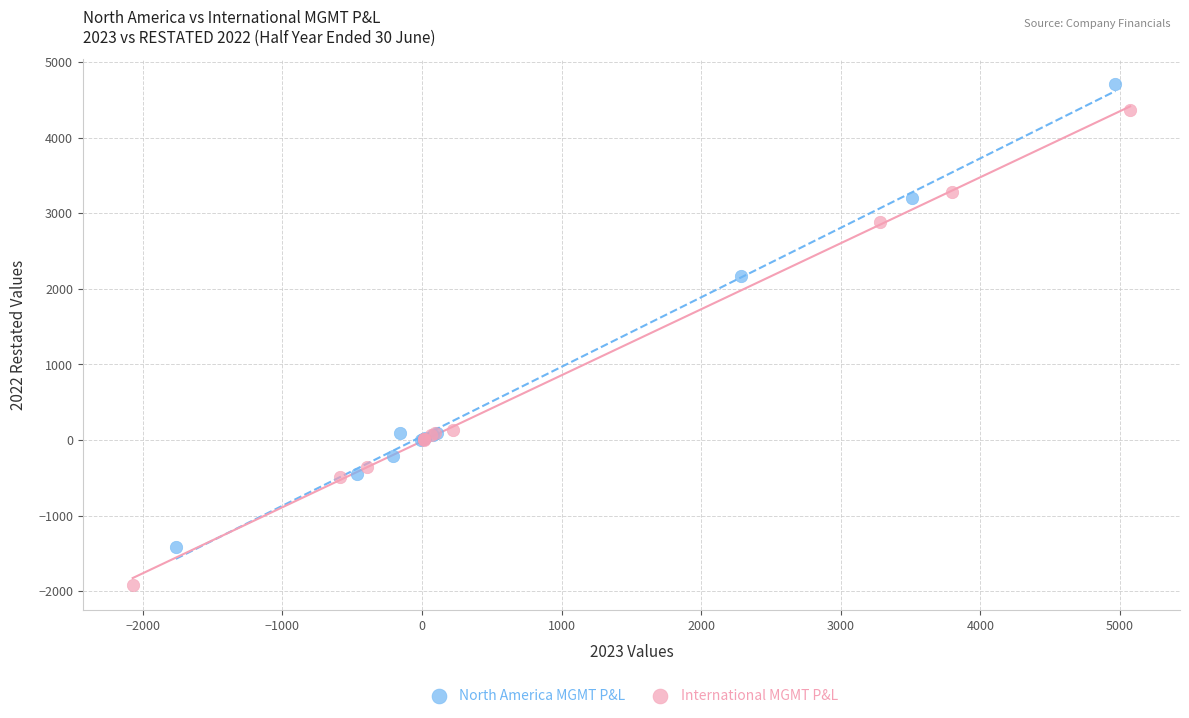

Which series contains the lowest Y value?

International MGMT P&L